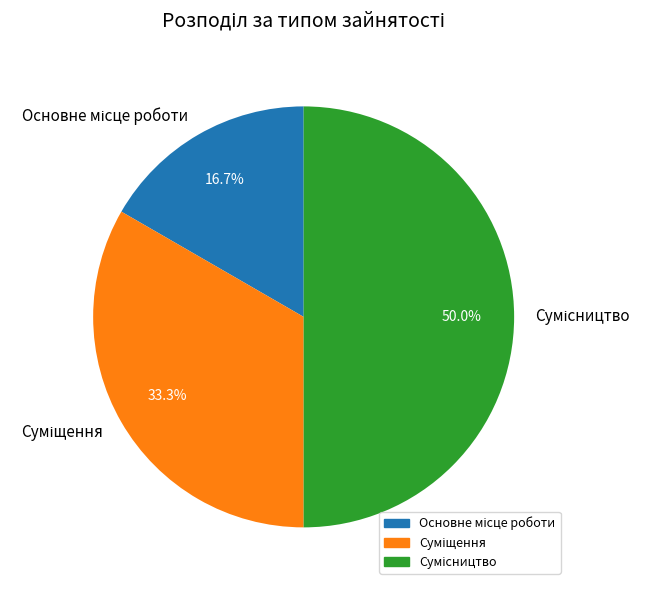

To the nearest percent, what portion does Суміщення represent?

33%